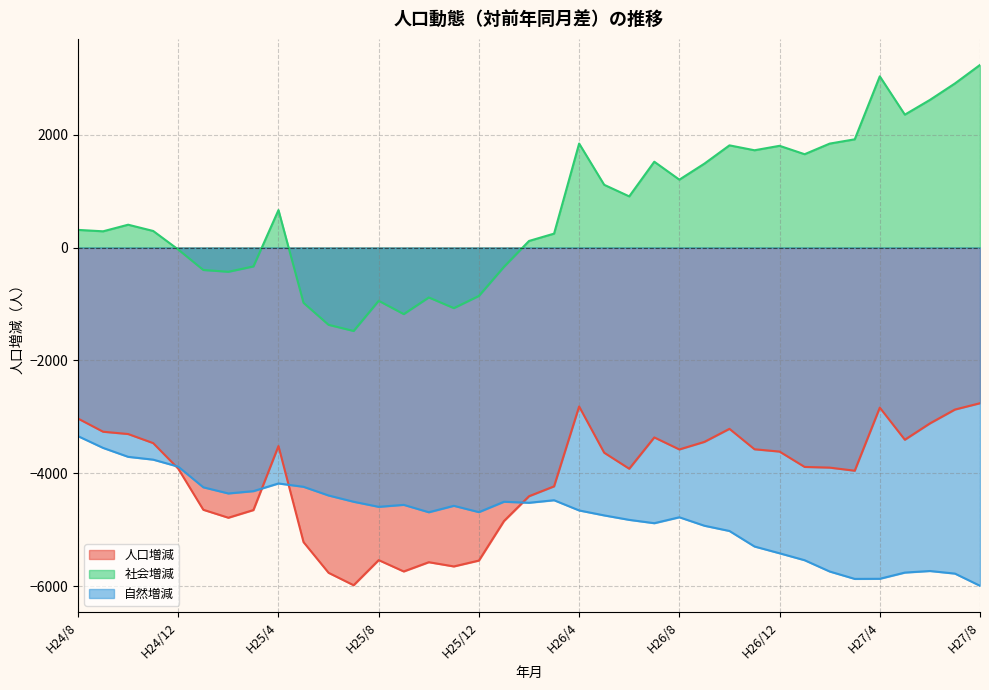

At H26/7, list the series in order from largest to smallest.

社会増減, 人口増減, 自然増減